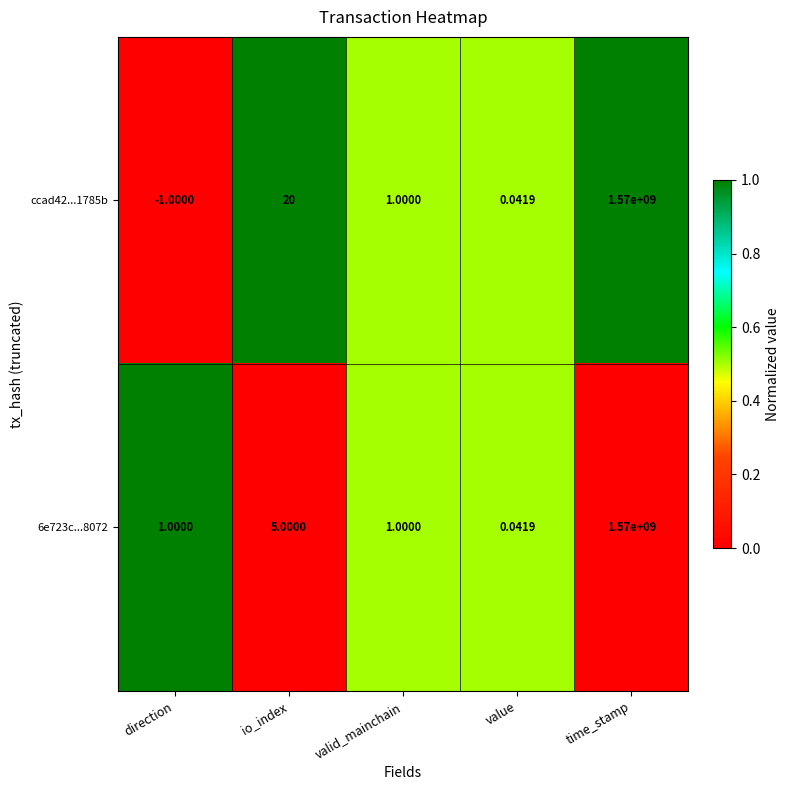

Which label corresponds to the smallest value in the chart?

direction